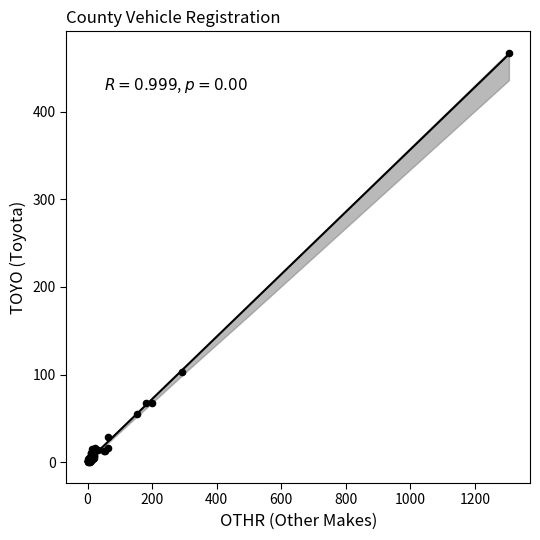

What Y value in the scatter plot is closest to 233?

103